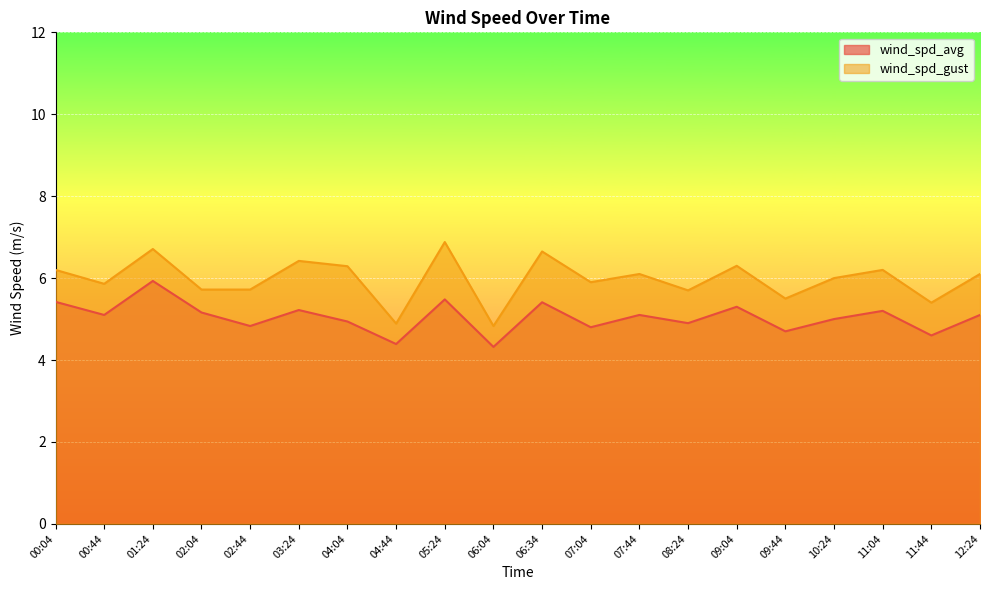

In wind_spd_avg, how many points are higher than both neighbors (excluding endpoints)?

7